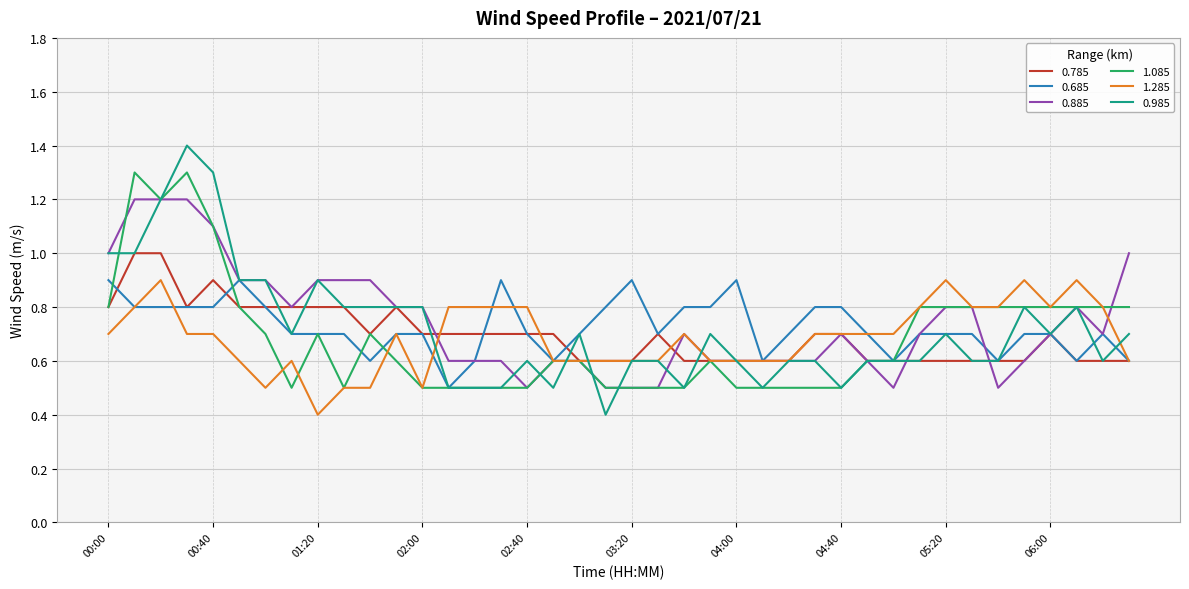

How many categories are shown in the chart?

40